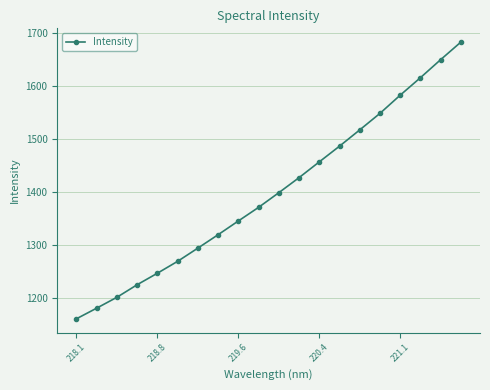

What is the value of the 2nd point from the left?

1181.4